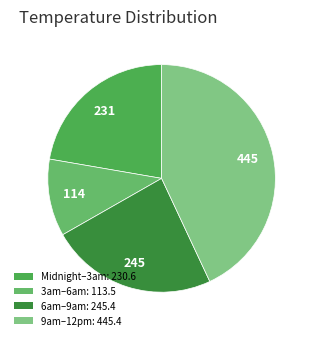

How many segments does this pie chart have?

4